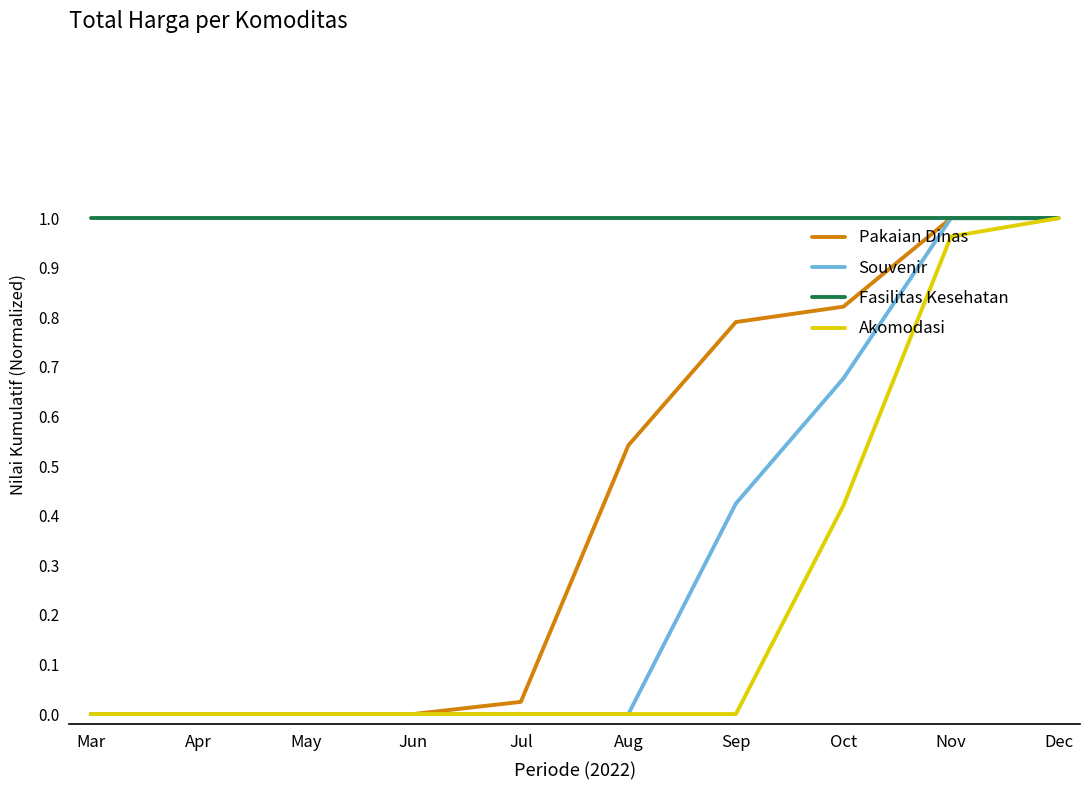

Which category has the highest value in the Akomodasi series?

Dec